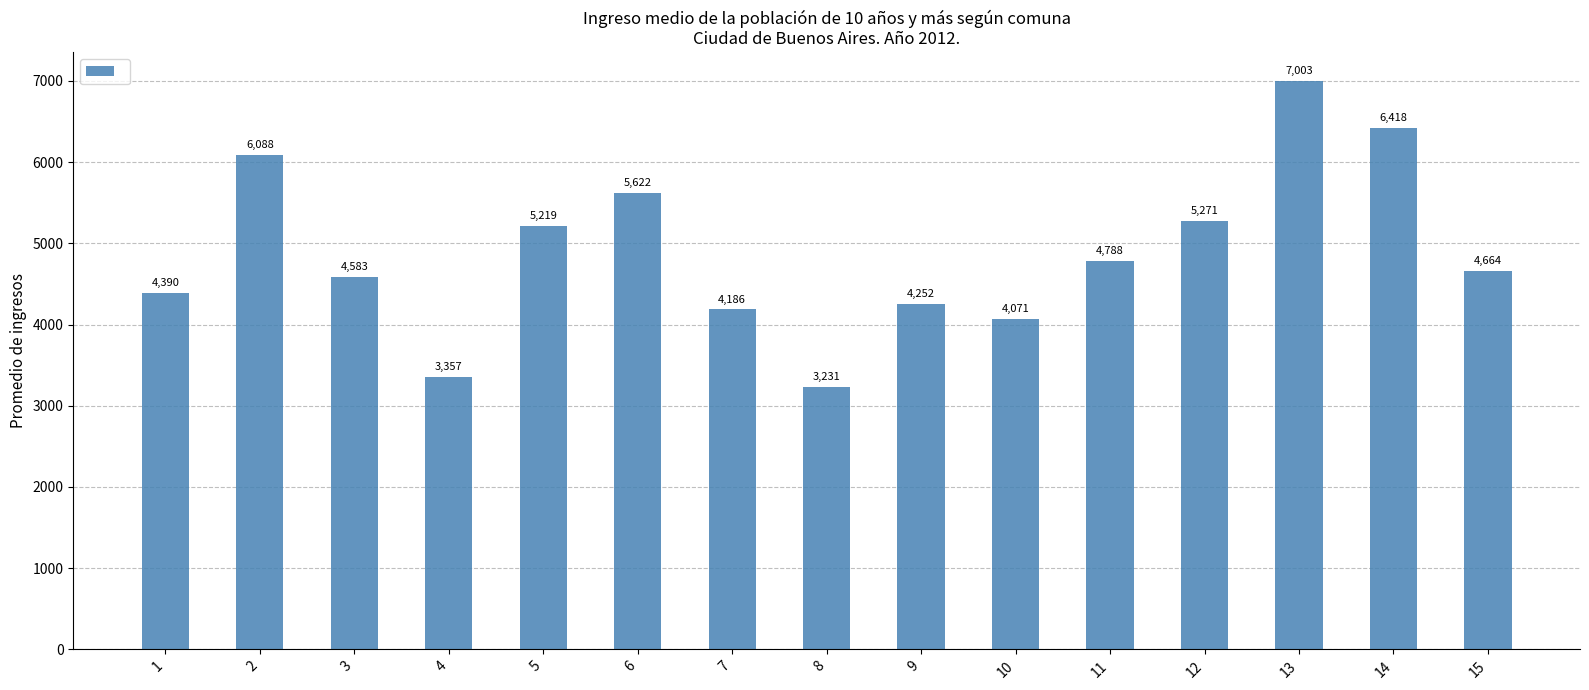

The chart shows a value of 6418.4 at 14. True or false?

True